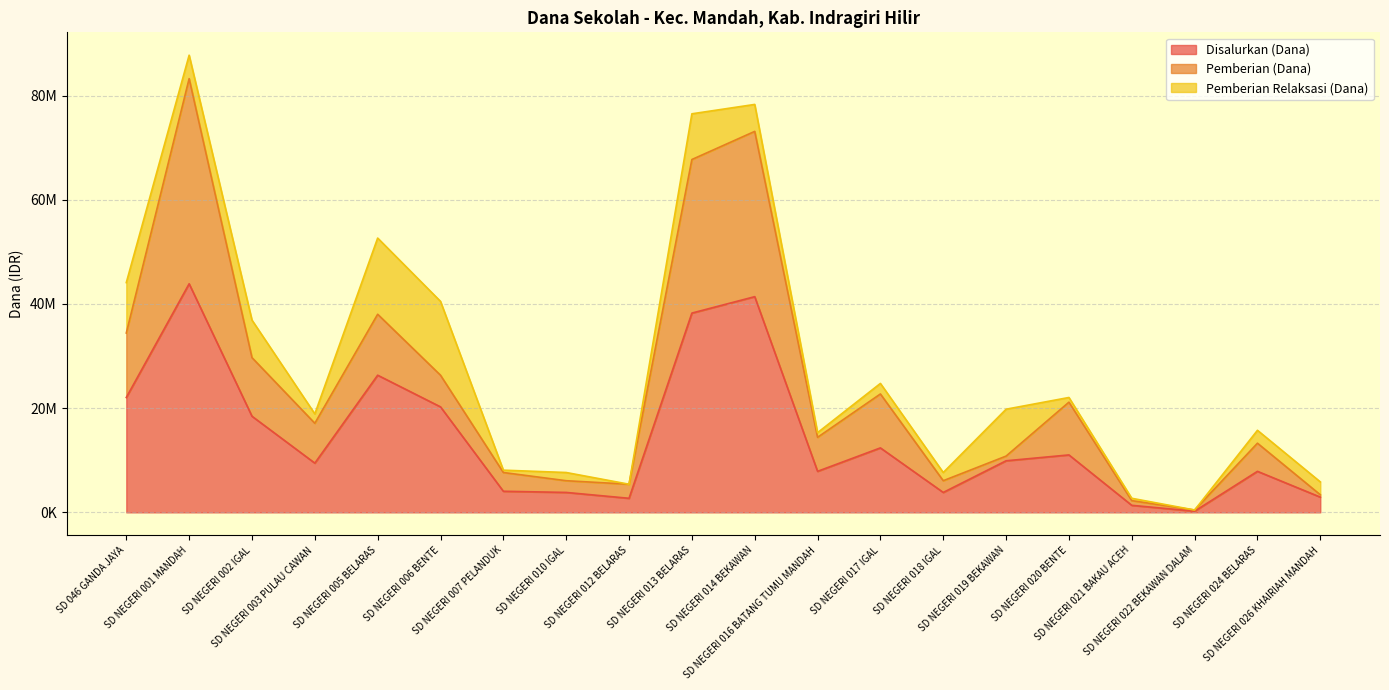

True or false: Pemberian (Dana) and Disalurkan (Dana) intersect in this chart.

False